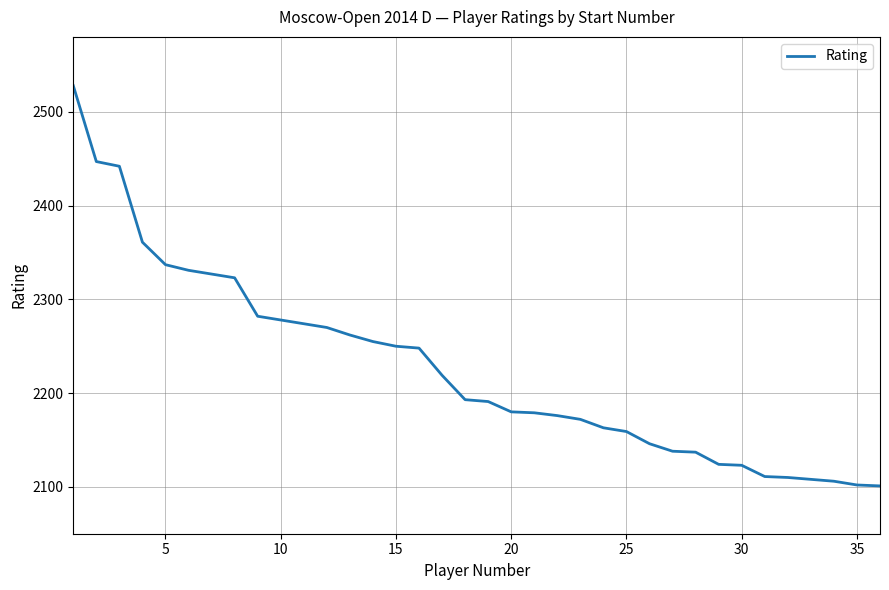

What is the maximum value shown in the chart?

2528